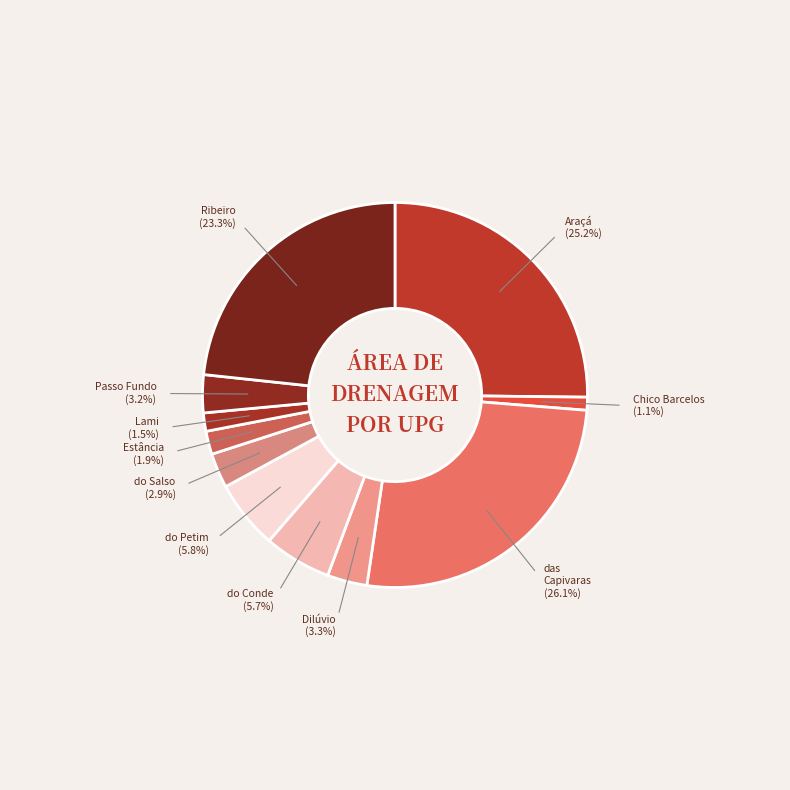

To the nearest percent, what is the average slice percentage?

9%